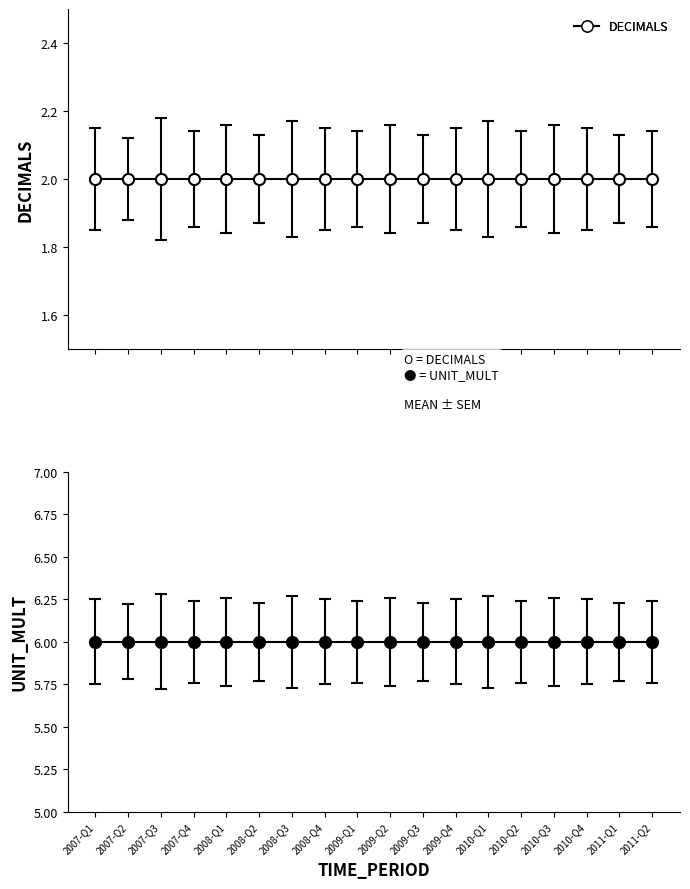

What position from the left is 2007-Q1?

1